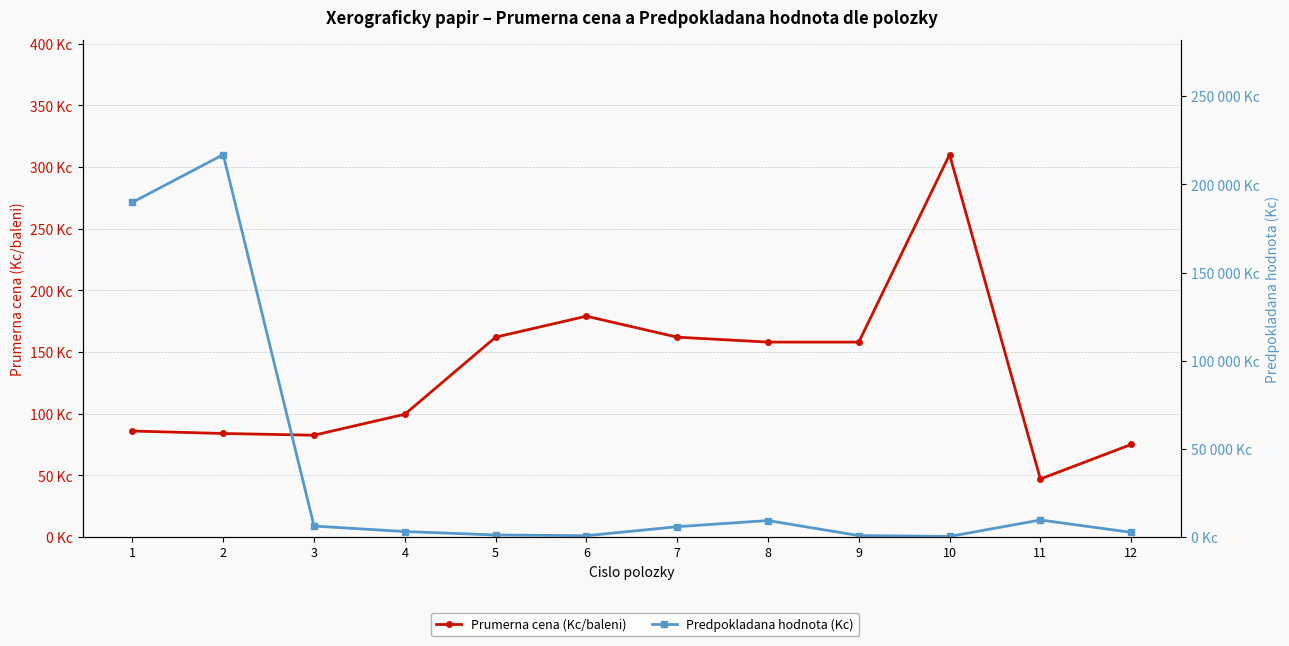

Which category has the lowest value in the Predpokladana hodnota (Kc) series?

10